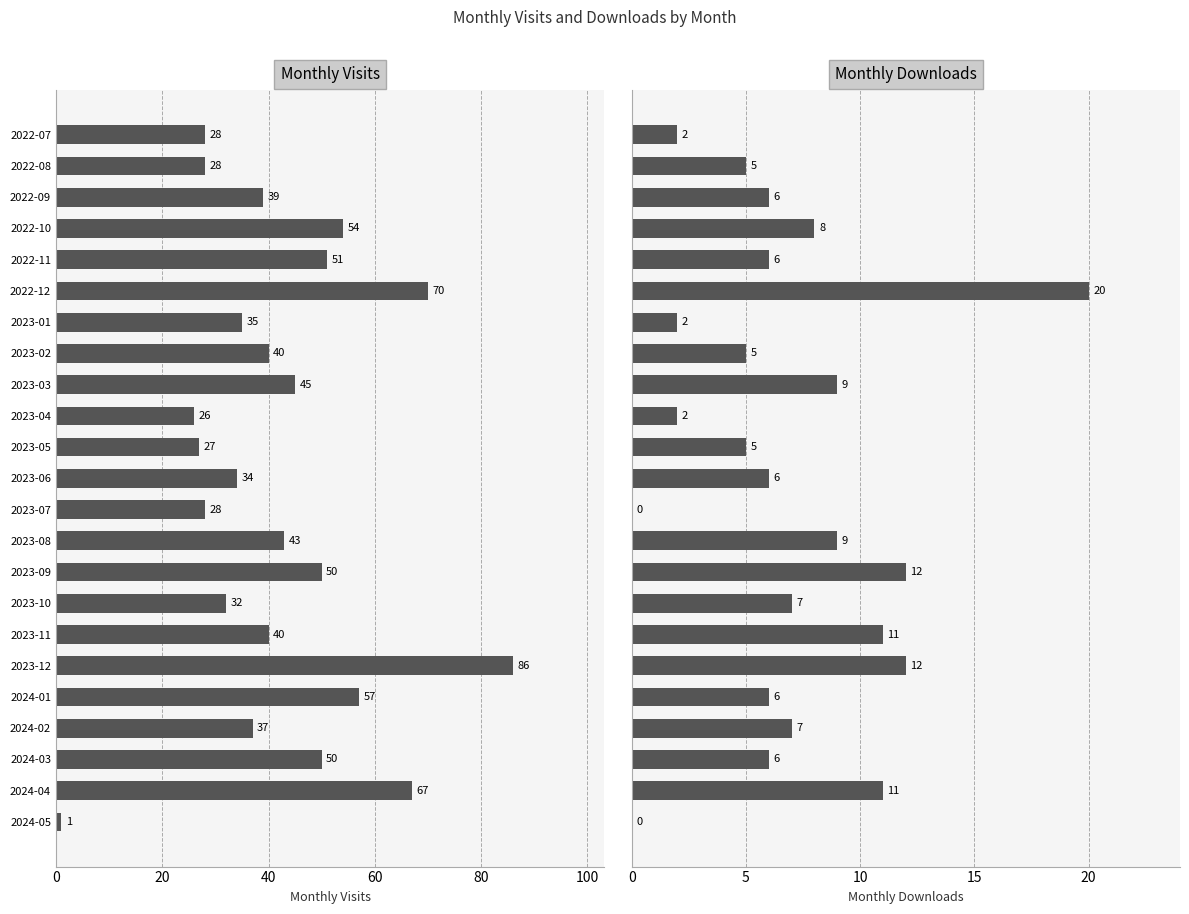

Does the chart contain any negative values?

No